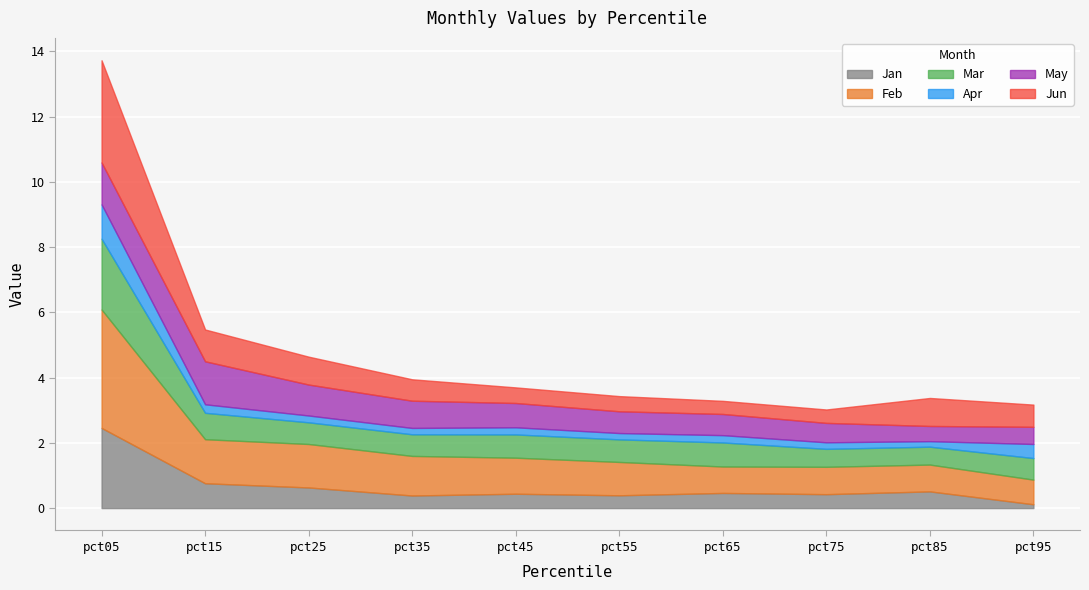

What is the maximum value for Jan?

2.5